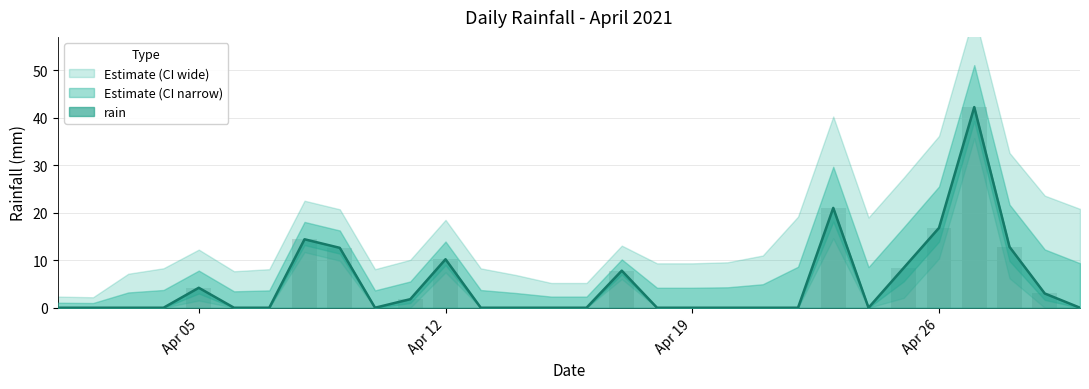

What value does the data have at 2021-04-08?

14.4